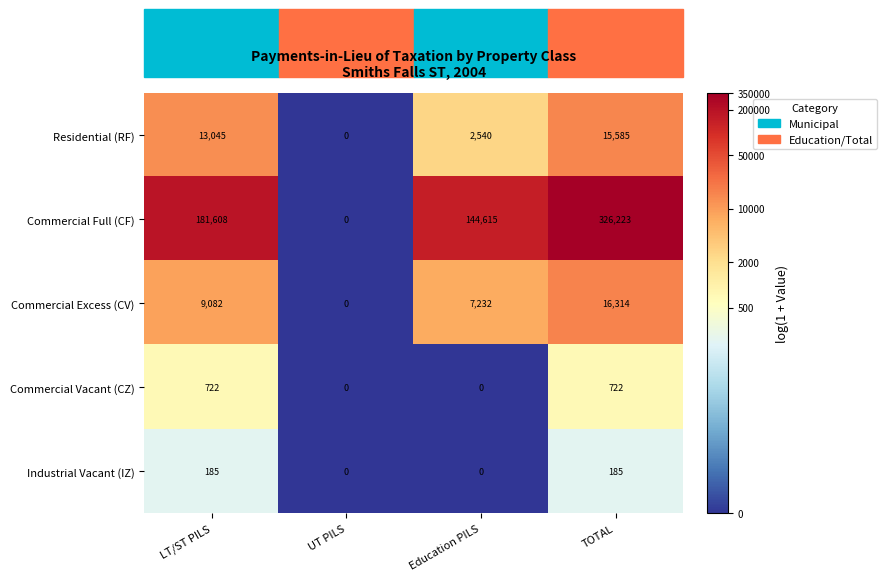

Count the Residential (RF) values in the range 2540 to 15585.

3